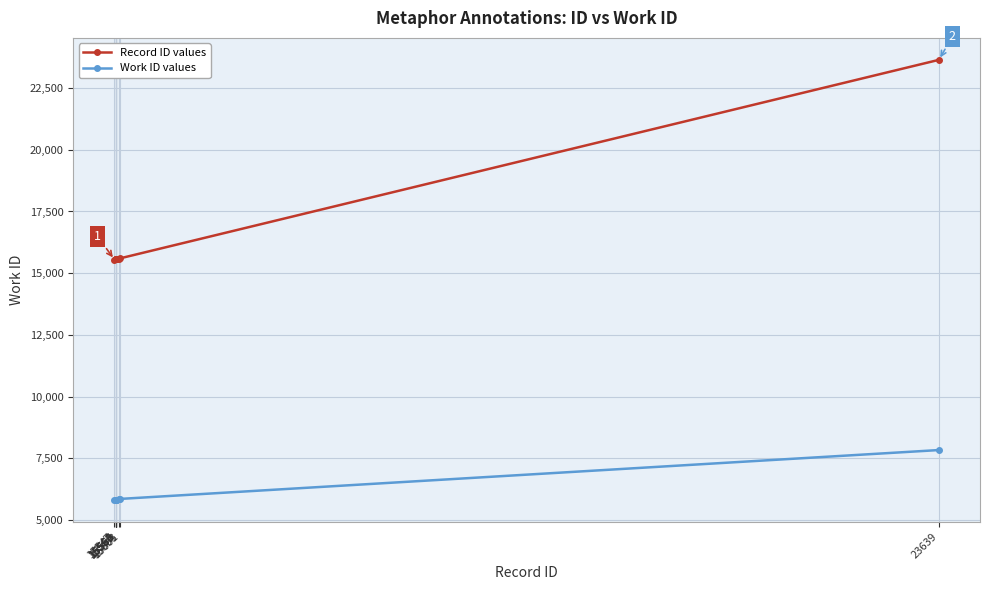

Which series has the widest spread of values?

Record ID values